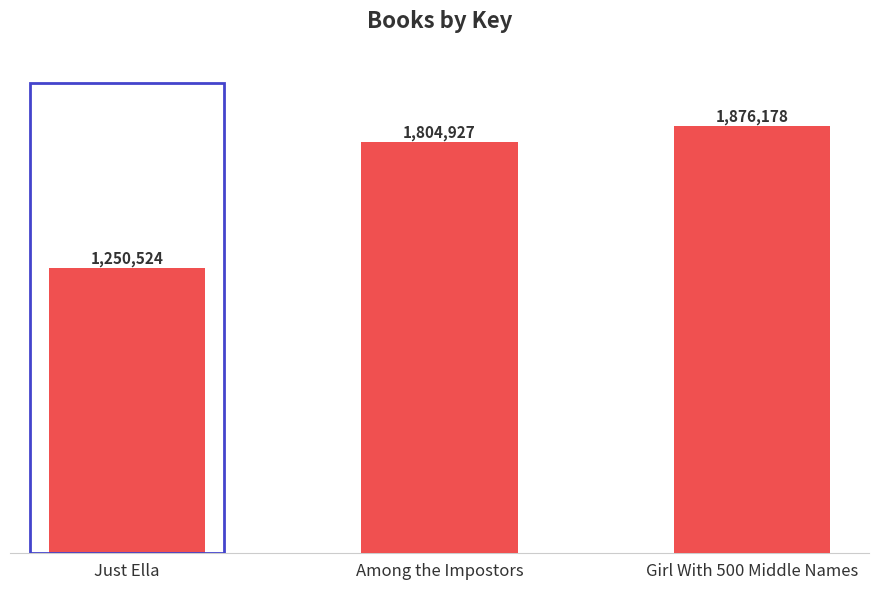

Where is the data nearest to the value 1563351?

Among the Impostors